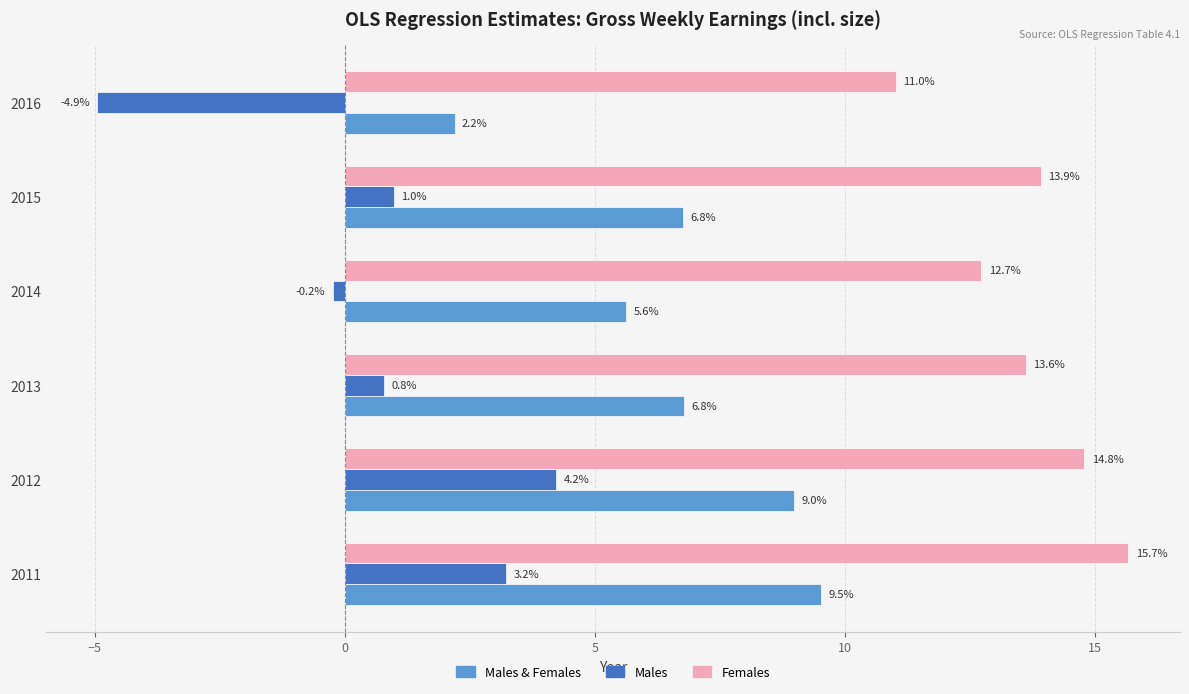

What is the difference between the maximum and minimum values in the Females series?

4.7